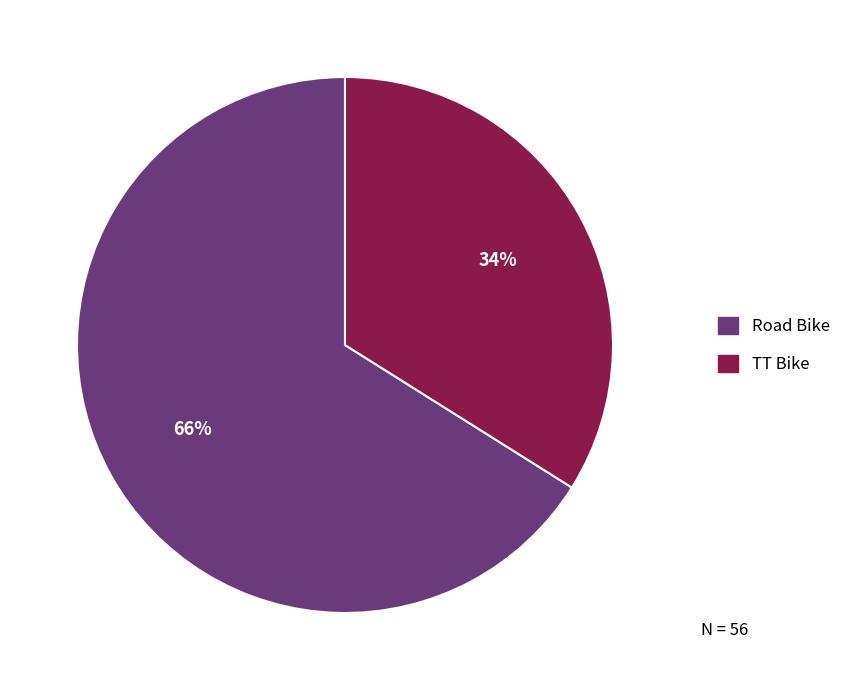

What percentage is the TT Bike slice, to the nearest percent?

34%